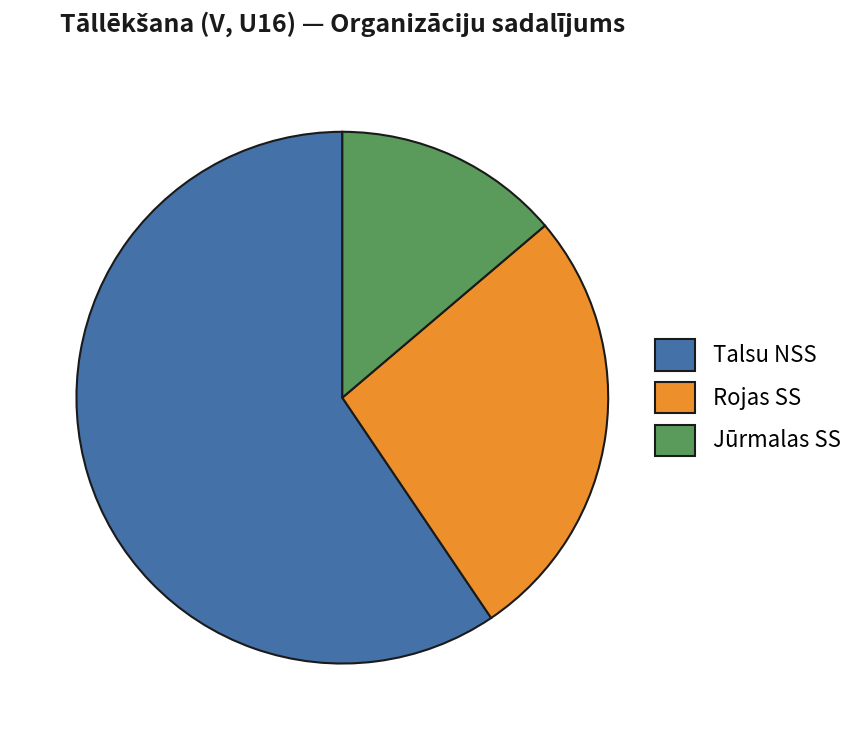

Approximately how many times larger is the value at Talsu NSS compared to Rojas SS?

2.2